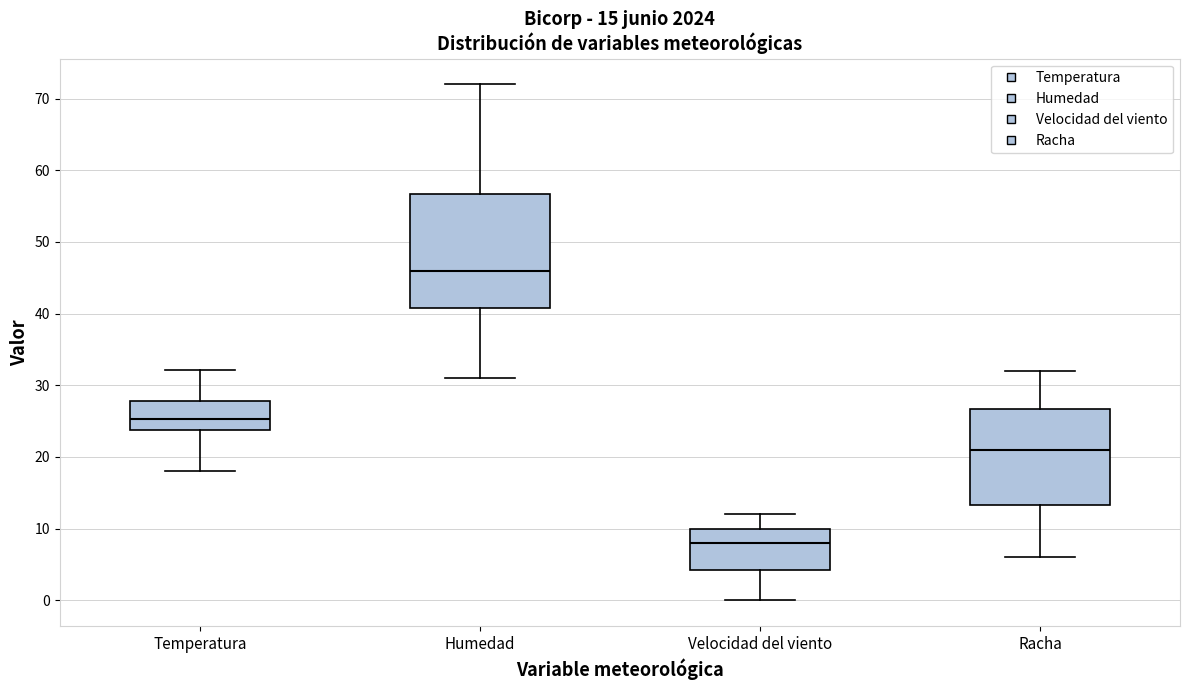

Which box's median line is the highest?

Humedad